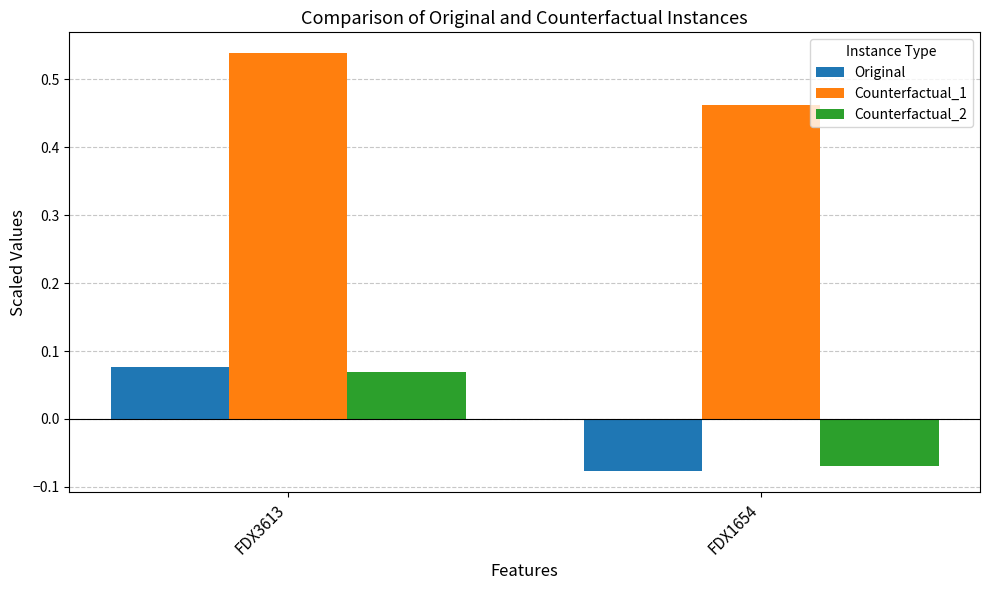

Rank the series at FDX1654 from highest to lowest value.

Counterfactual_1, Counterfactual_2, Original